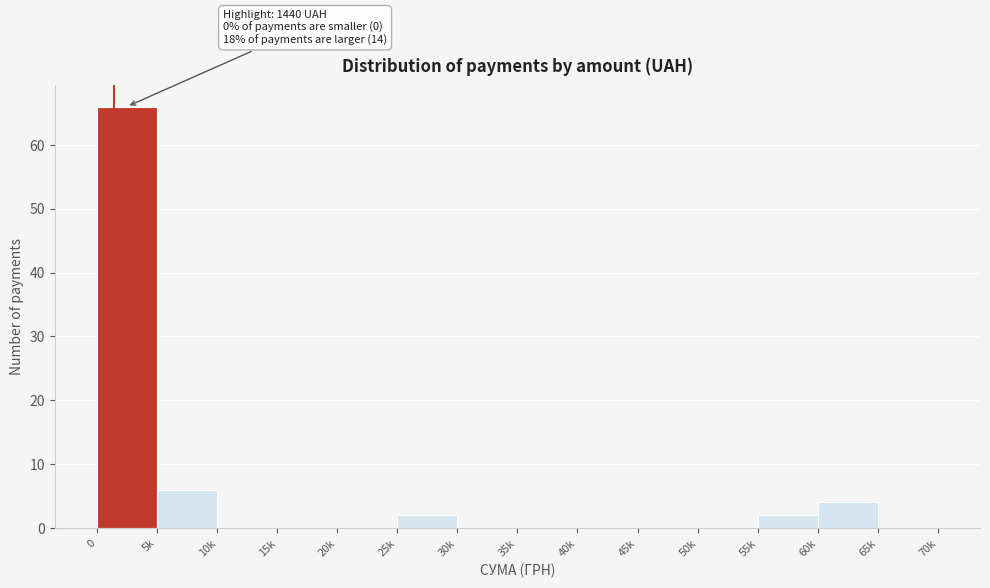

Reading left to right, extract all data points from this chart.

0=66	5k=6	10k=0	15k=0	20k=0	25k=2	30k=0	35k=0	40k=0	45k=0	50k=0	55k=2	60k=4	65k=0